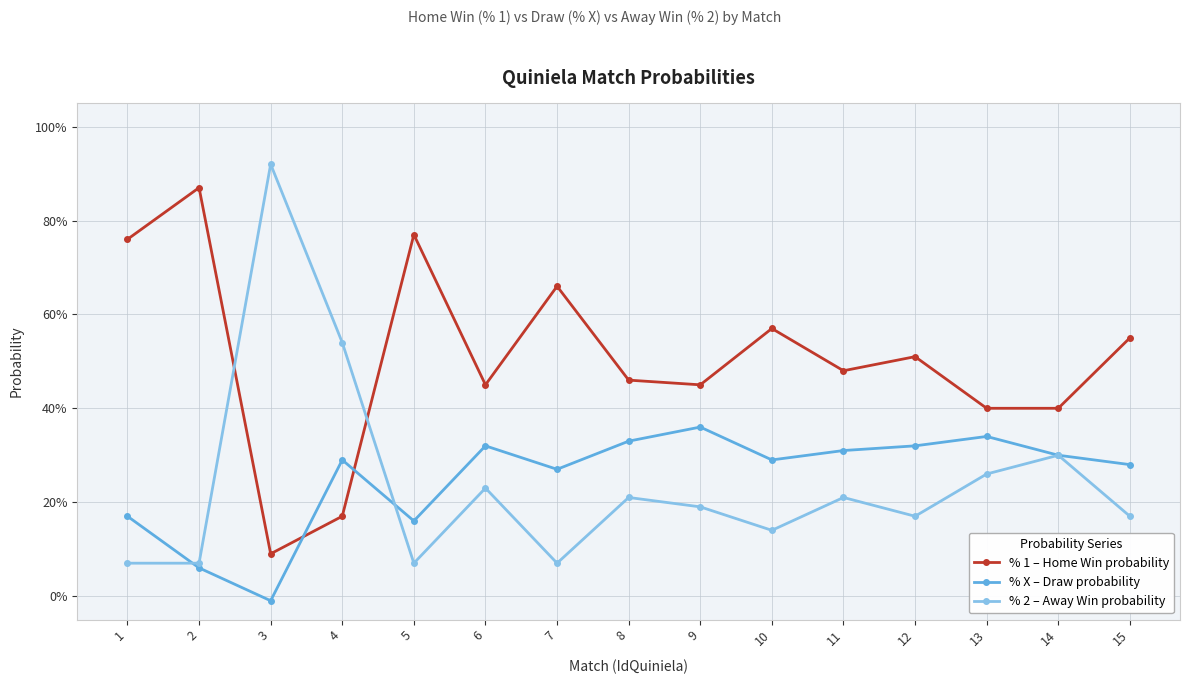

What are all the series names shown in the legend?

% 1 – Home Win probability, % X – Draw probability, % 2 – Away Win probability